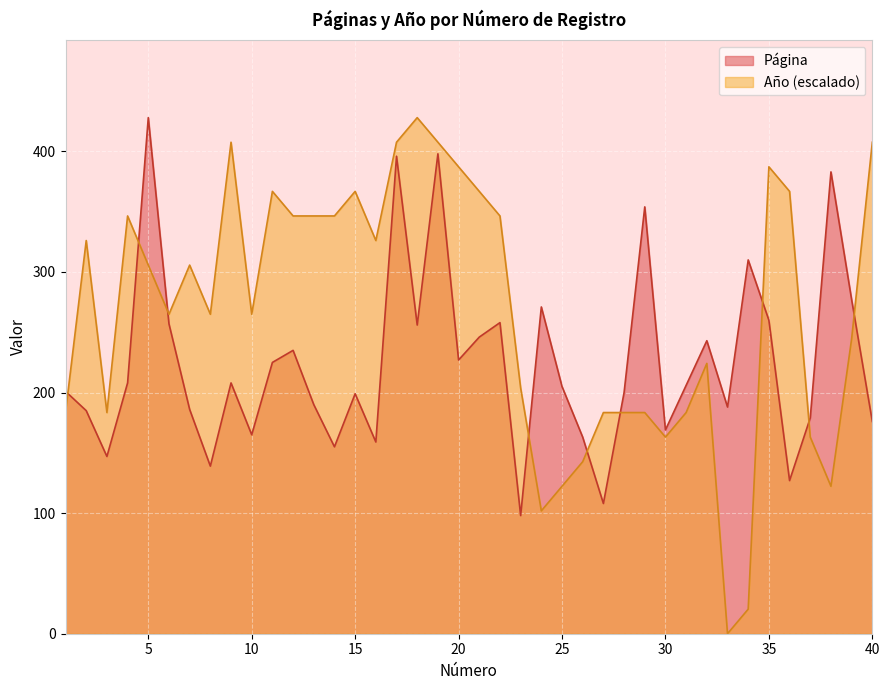

What is the total value across all series at 29?

537.4